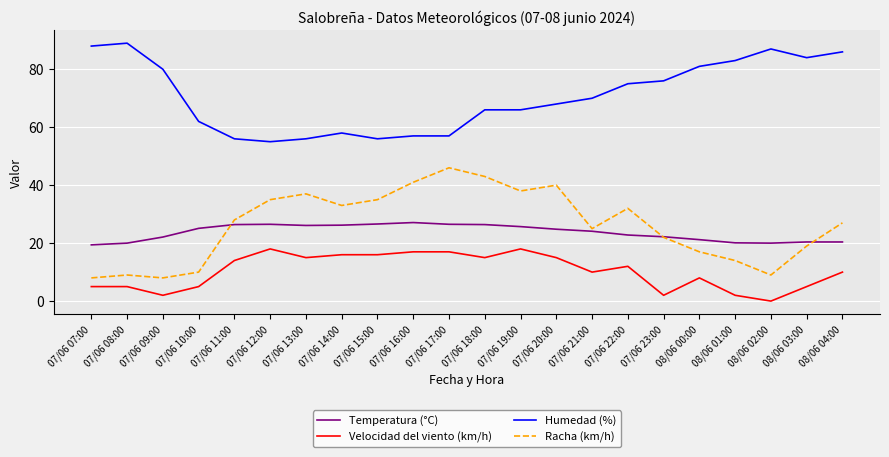

Count the number of data series in this chart.

4